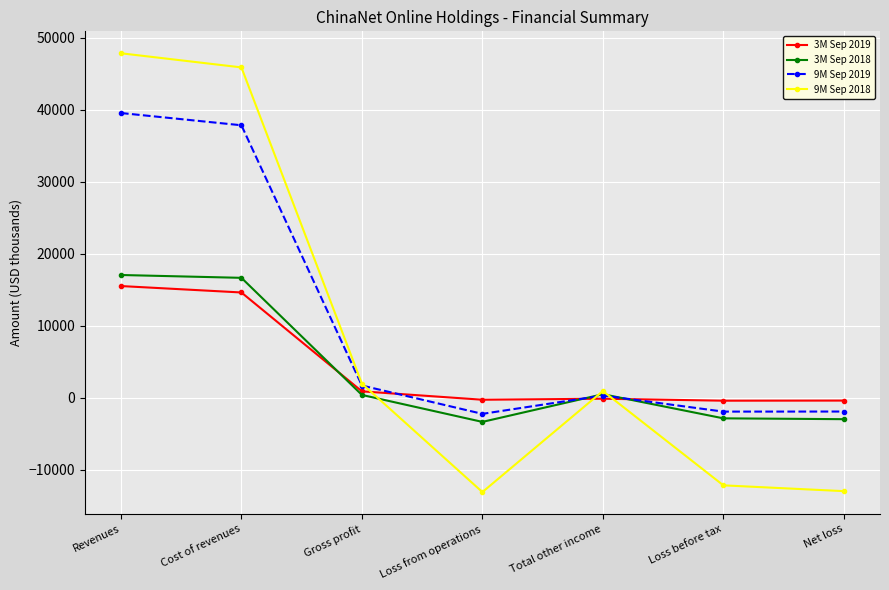

True or false: 9M Sep 2018 and 3M Sep 2018 cross at least once.

True